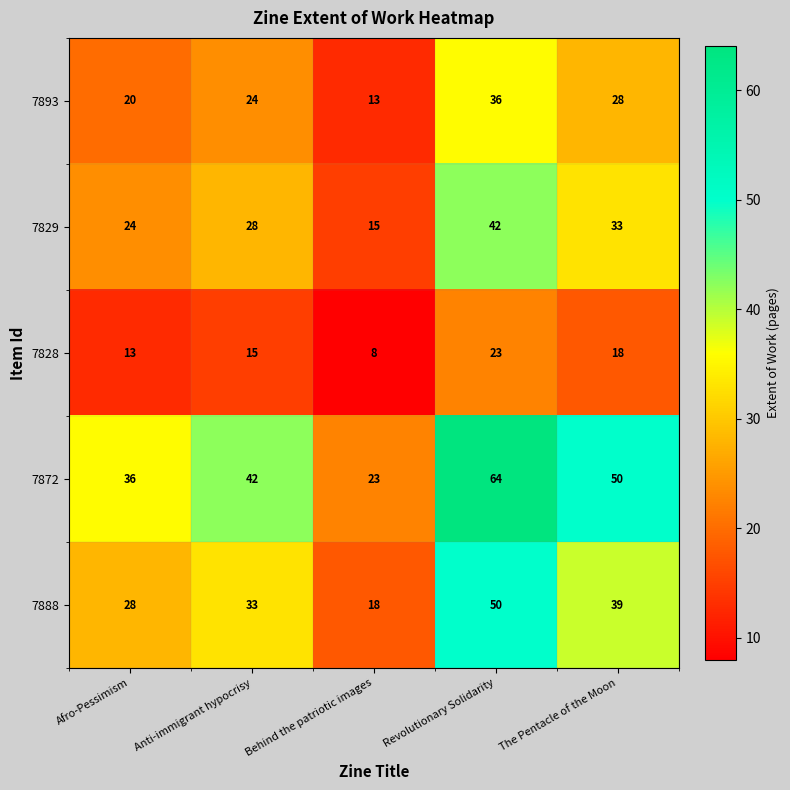

What is the difference between the highest and lowest values at Behind the patriotic images?

15